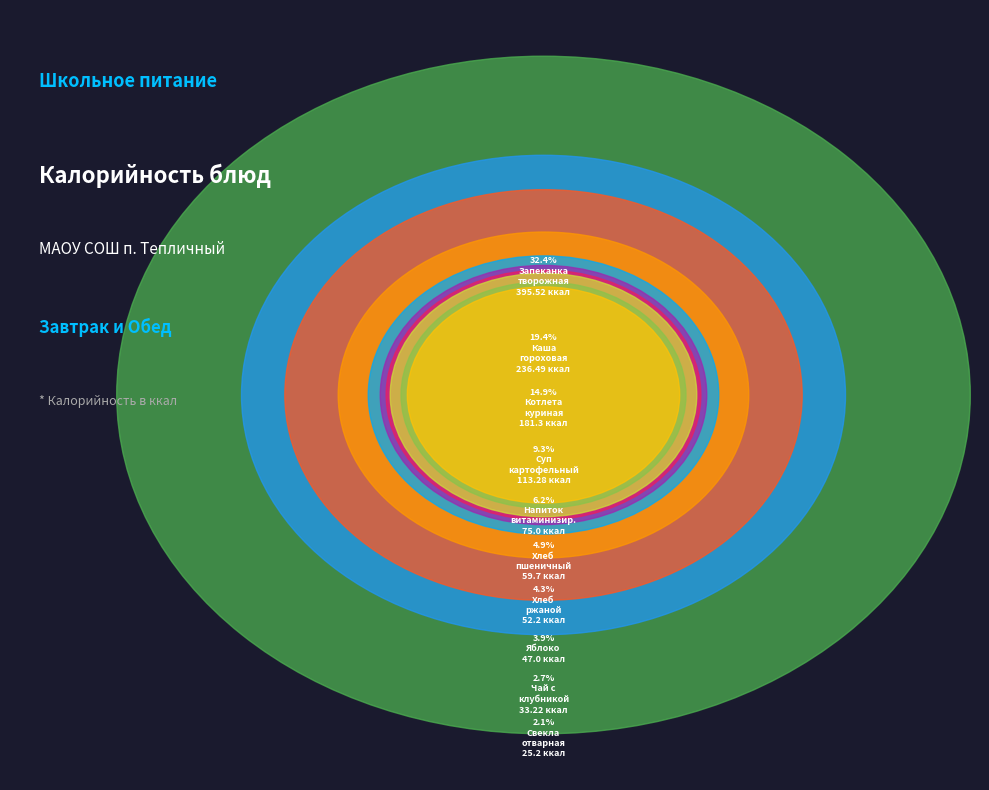

To the nearest percent, what is the average slice percentage?

10%